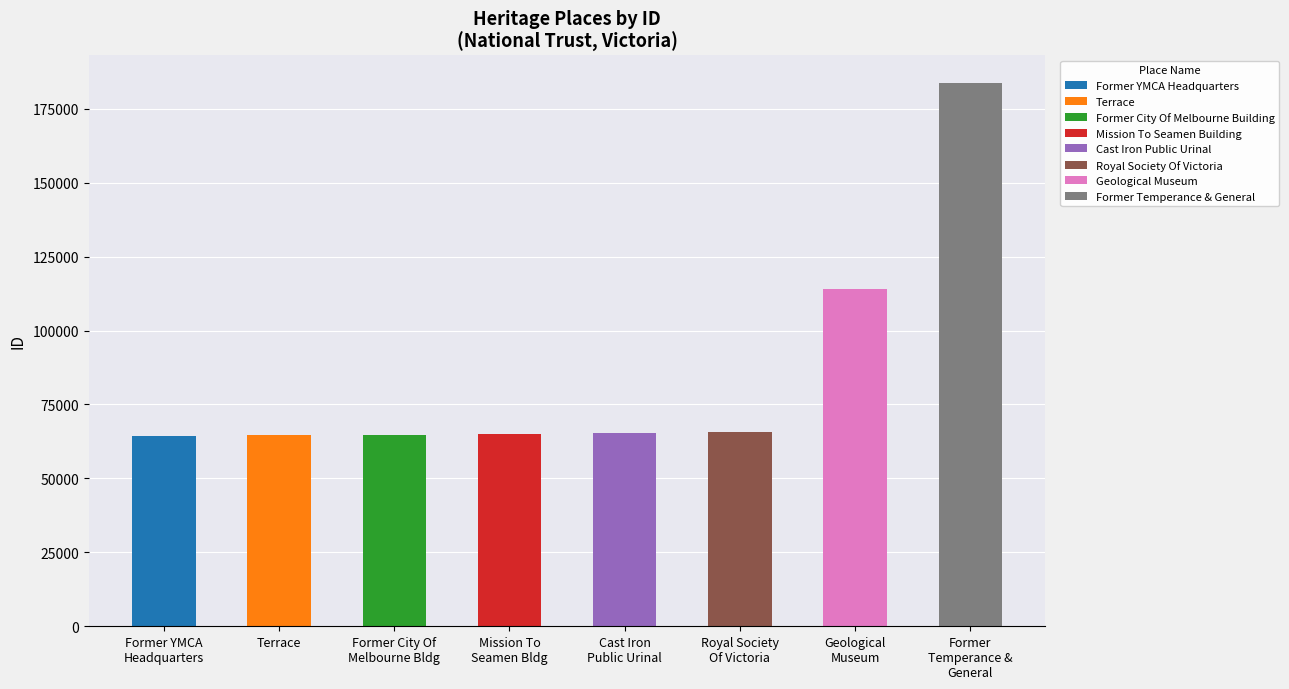

At which label does the data first exceed 65201?

Royal Society Of Victoria